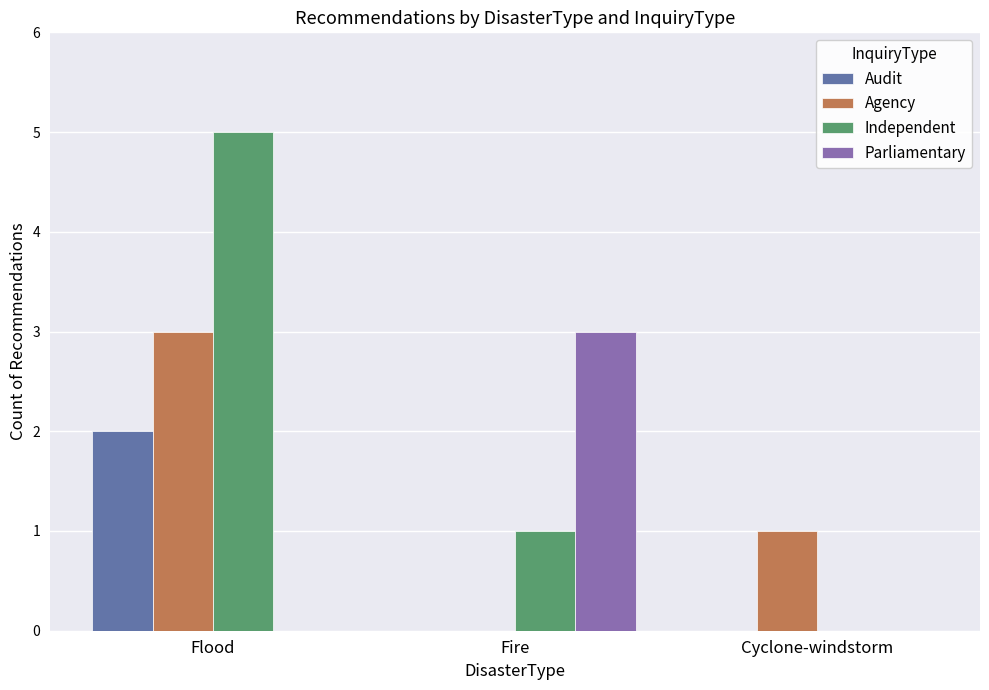

Are the bars grouped side by side (vs. stacked)?

Yes